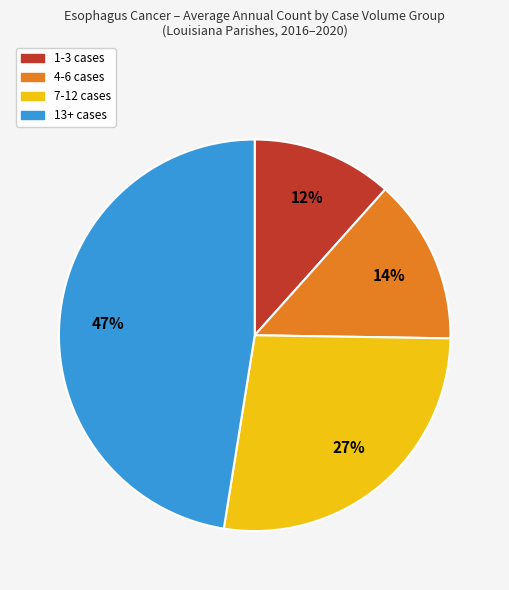

Is there any slice that represents more than half of the pie?

No